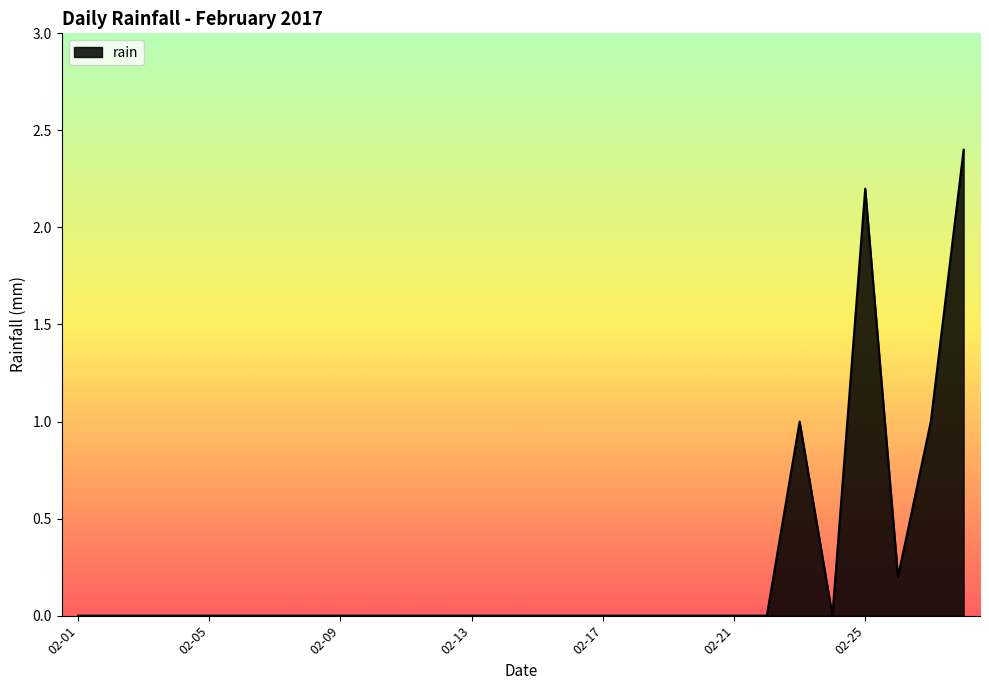

What is the difference between the maximum and minimum values?

2.4